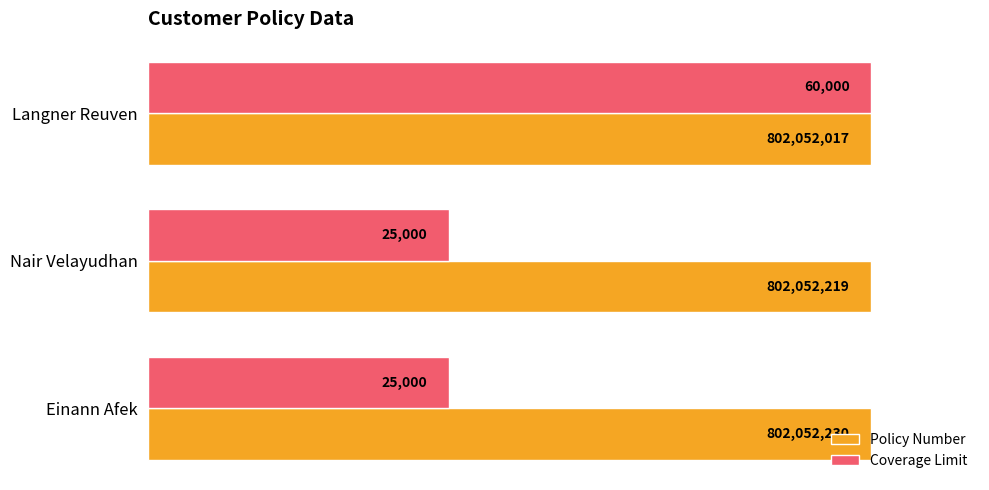

What are all the series names shown in the legend?

Policy Number, Coverage Limit